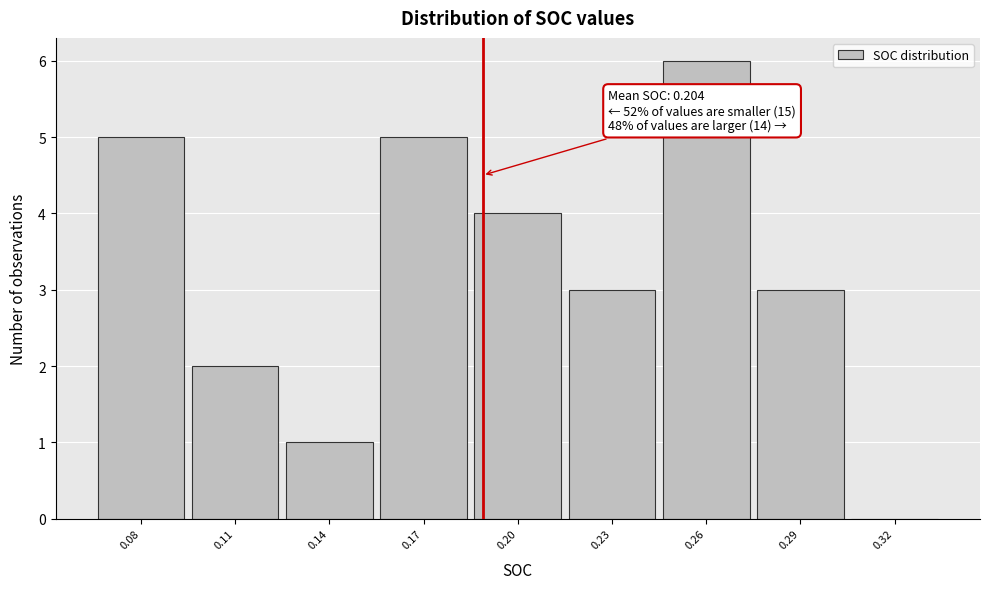

Reading left to right, extract all data points from this chart.

0.08=5	0.11=2	0.14=1	0.17=5	0.20=4	0.23=3	0.26=6	0.29=3	0.32=0